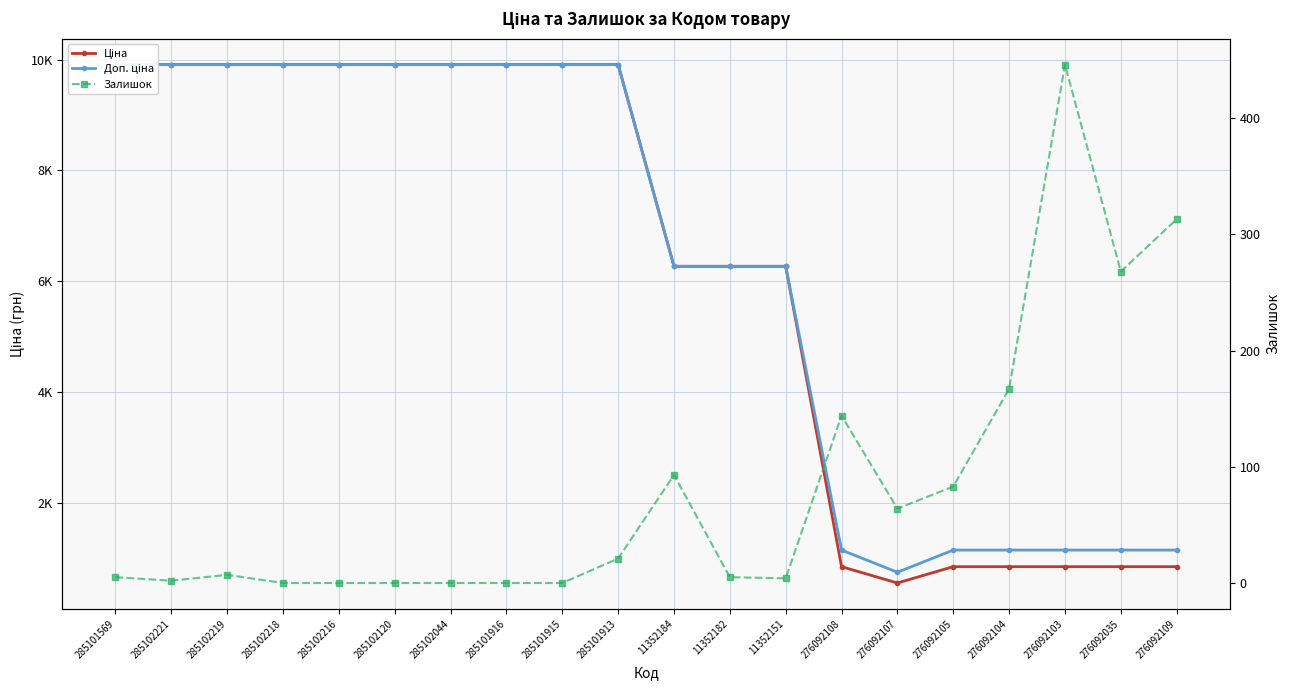

At how many categories does at least one series exceed 3454?

13